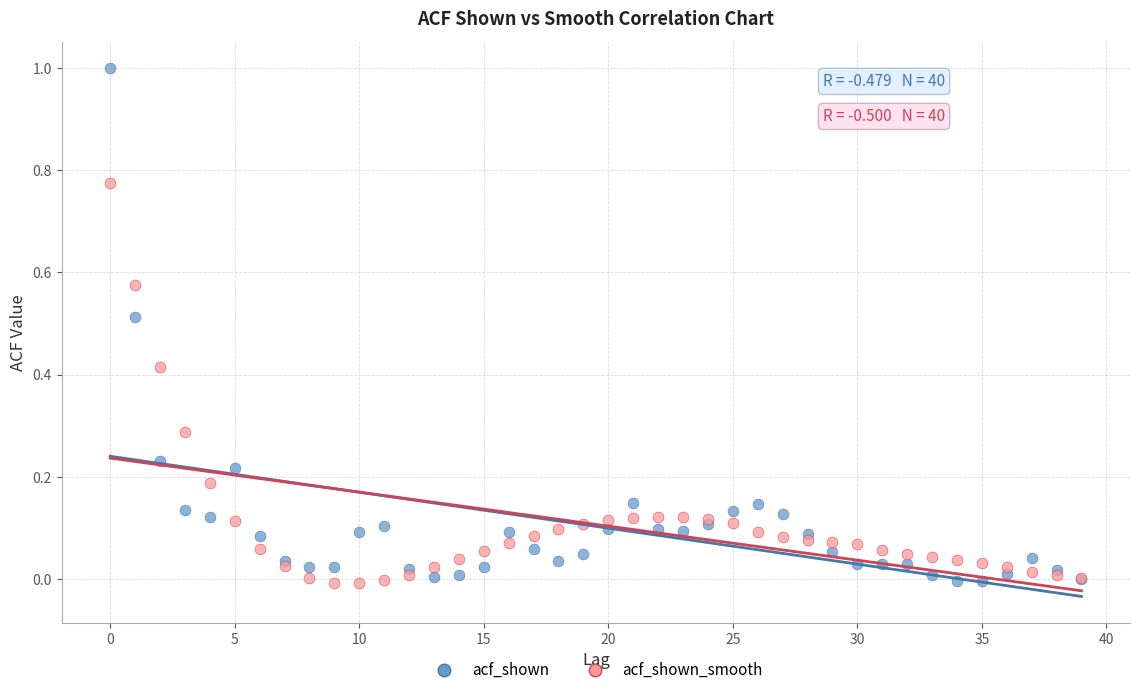

Which series contains the highest Y value?

acf_shown